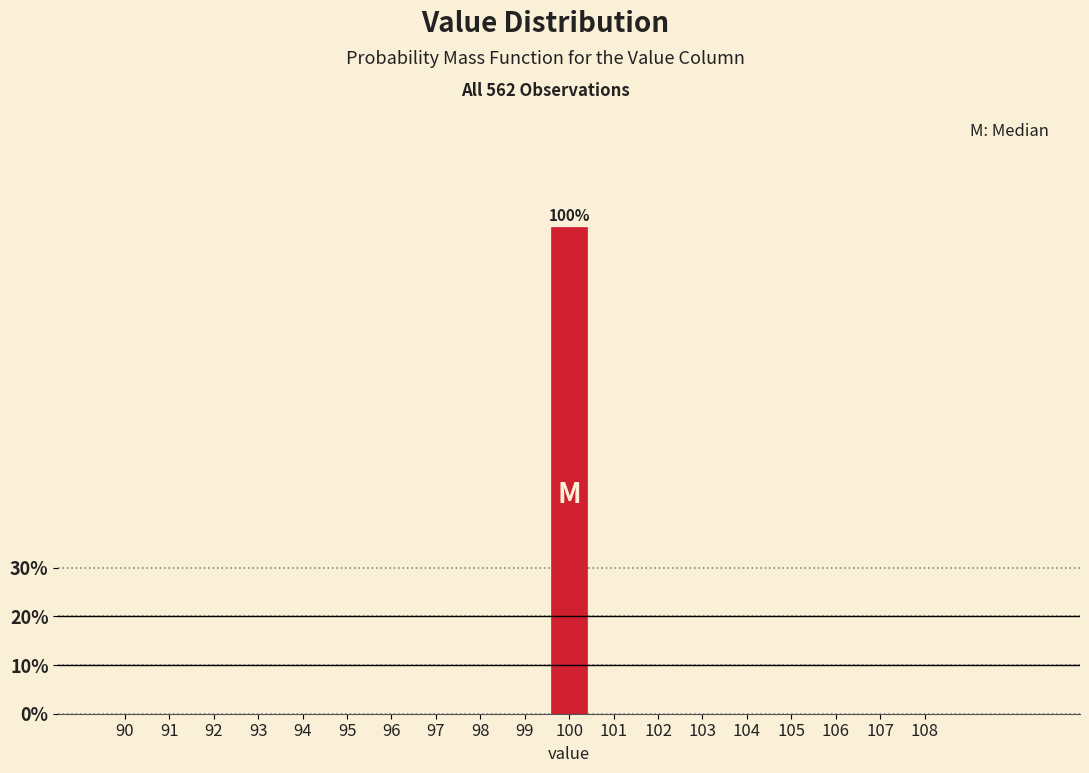

Reading left to right, extract all data points from this chart.

90=0	91=0	92=0	93=0	94=0	95=0	96=0	97=0	98=0	99=0	100=100	101=0	102=0	103=0	104=0	105=0	106=0	107=0	108=0